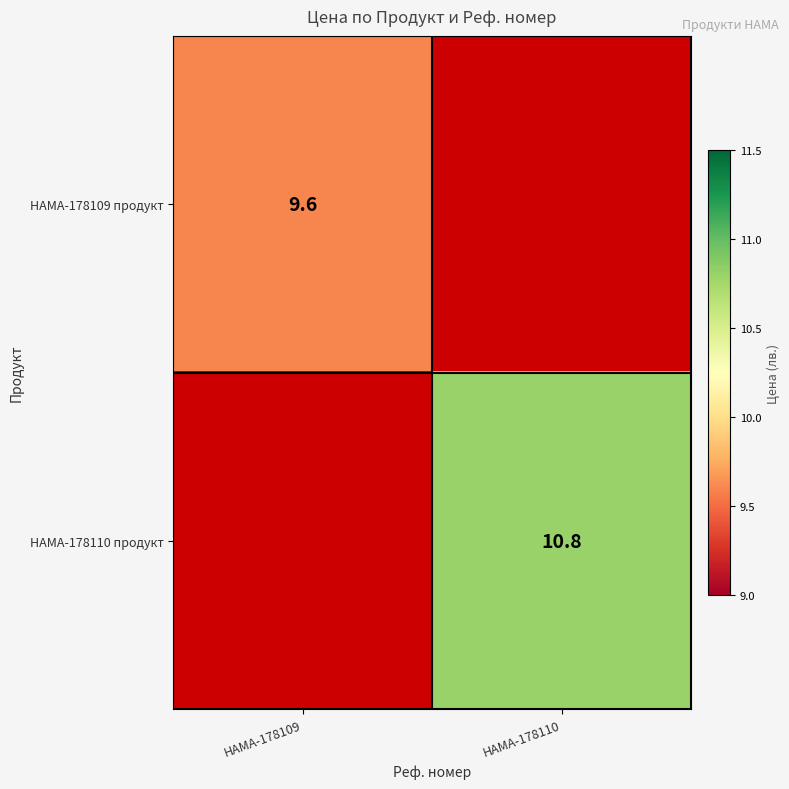

Is it true that HAMA-178110 продукт equals 19.3 at HAMA-178110?

False